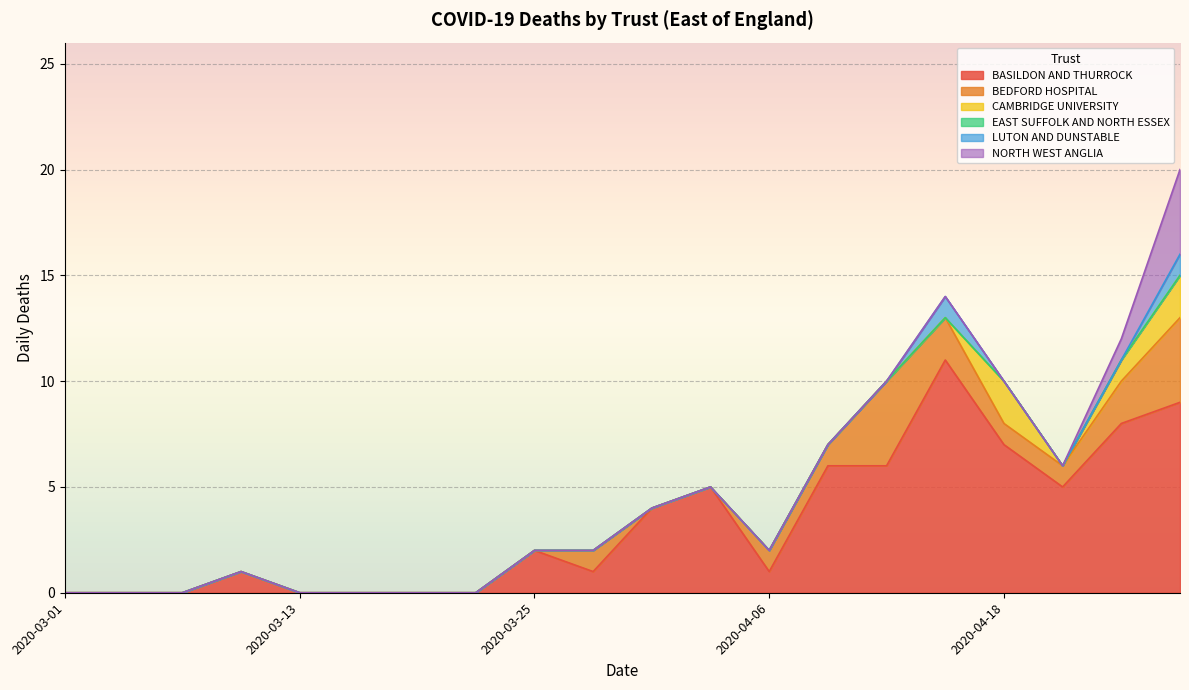

True or false: BASILDON AND THURROCK has a value of 5 at 2020-03-16.

False